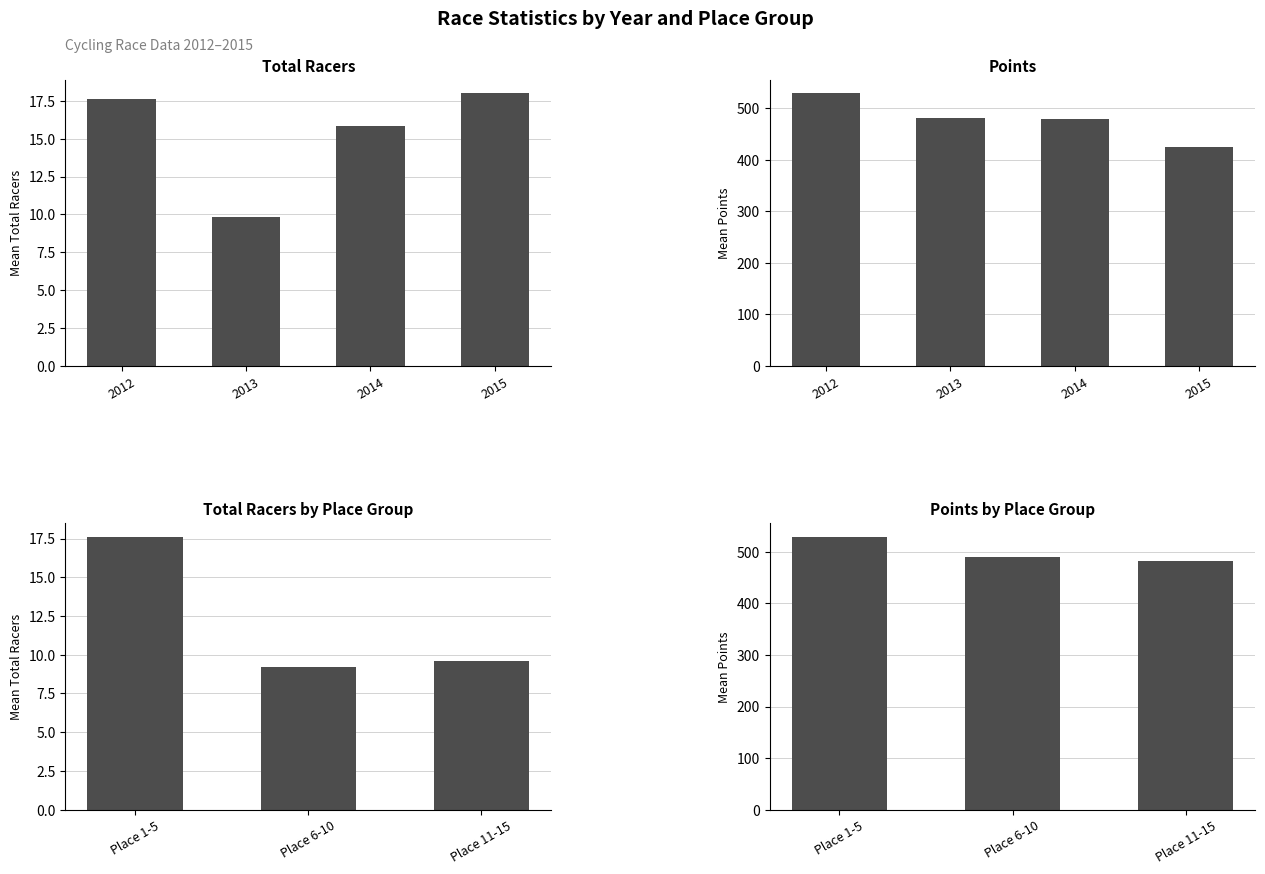

What is the greatest value displayed?

528.8